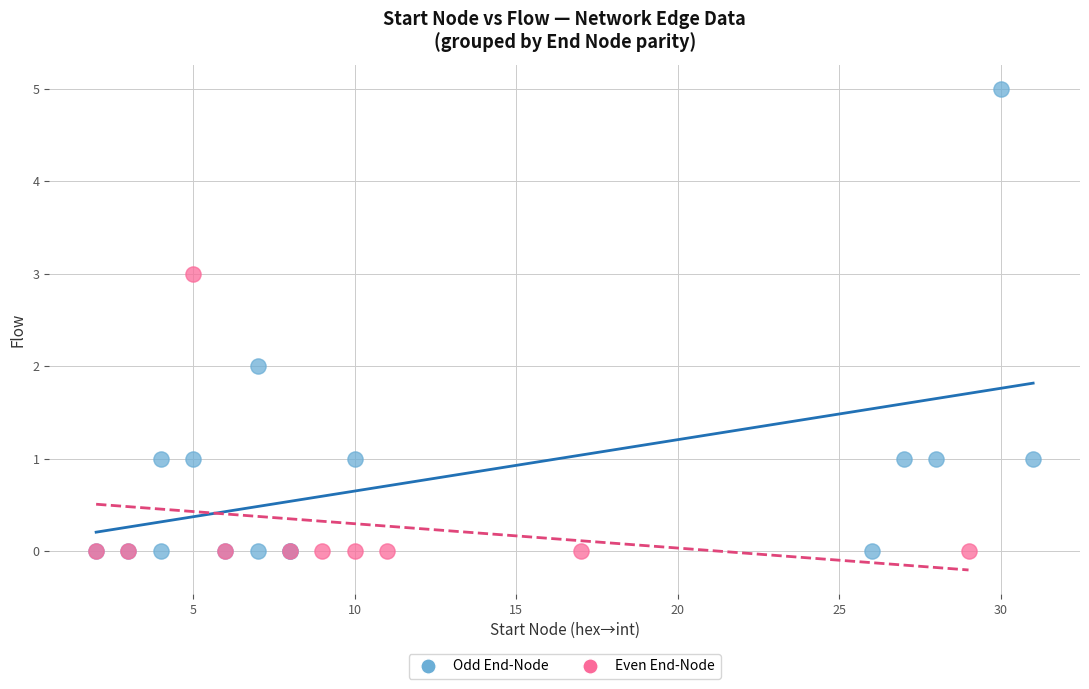

Which series has the largest Y range (max minus min)?

Odd End-Node